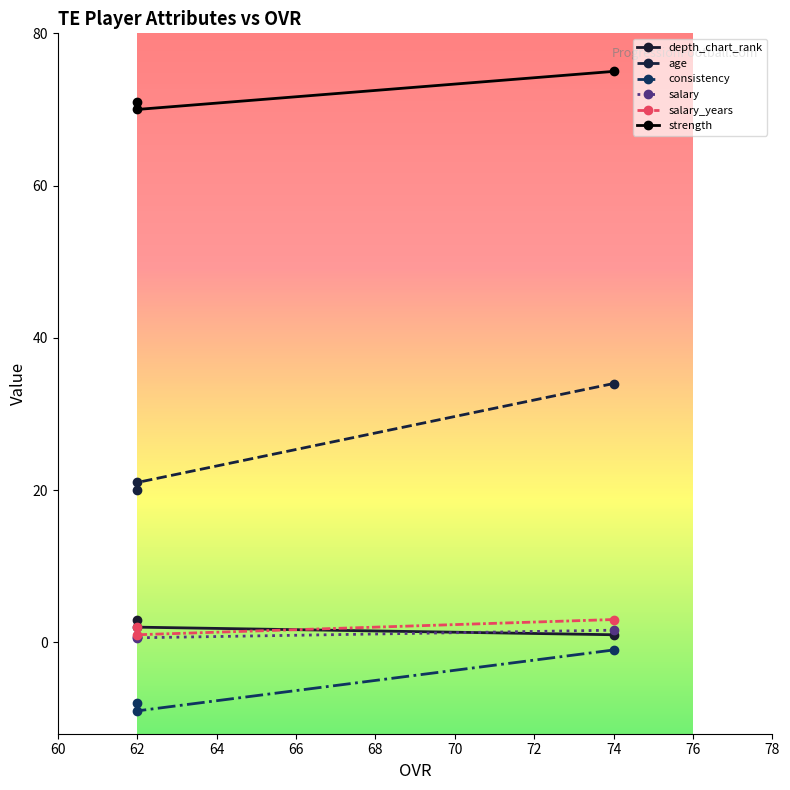

Which series has the widest spread of values?

age